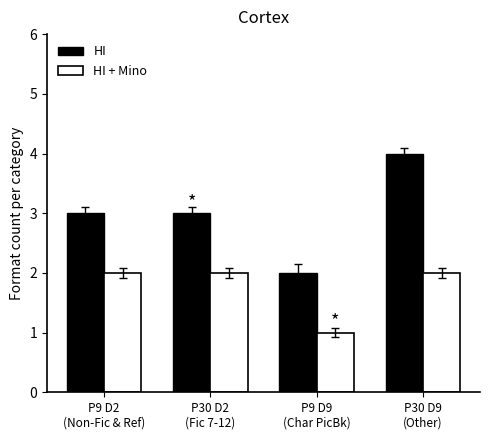

At which category is the sum across all series the highest?

P30 D9
(Other)